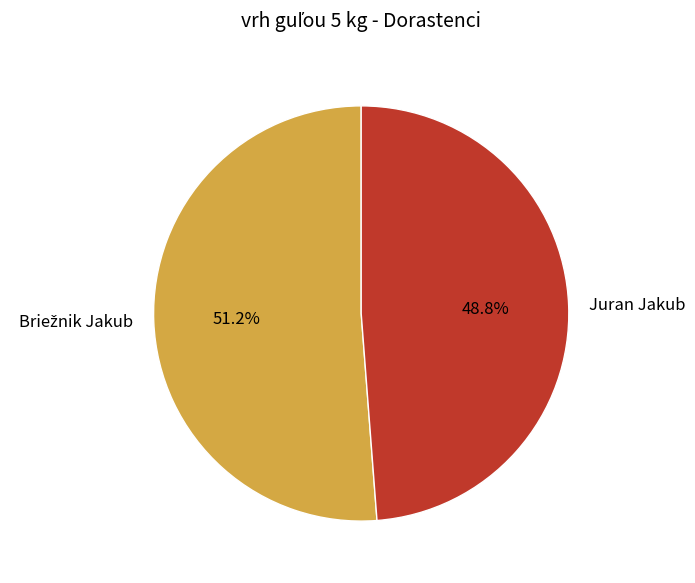

To the nearest percent, what is the difference between the largest and smallest slice percentages?

2%